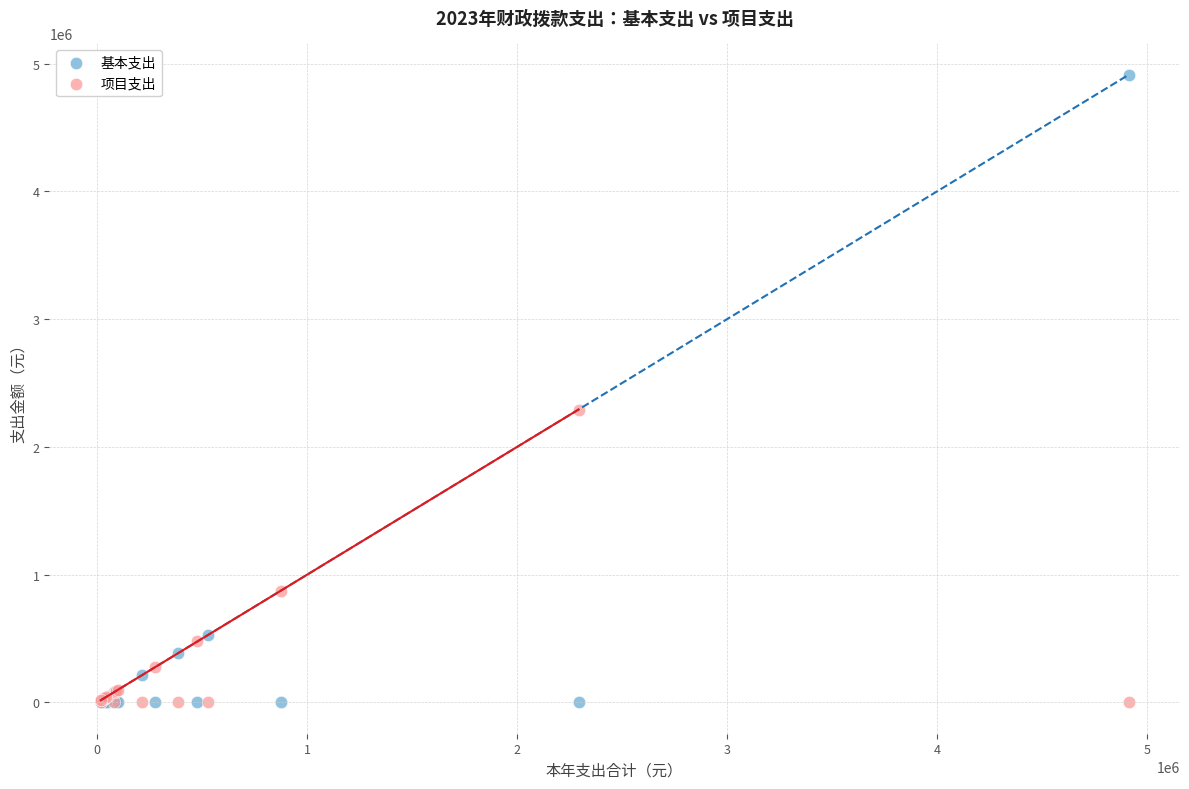

Which series contains the highest Y value?

基本支出